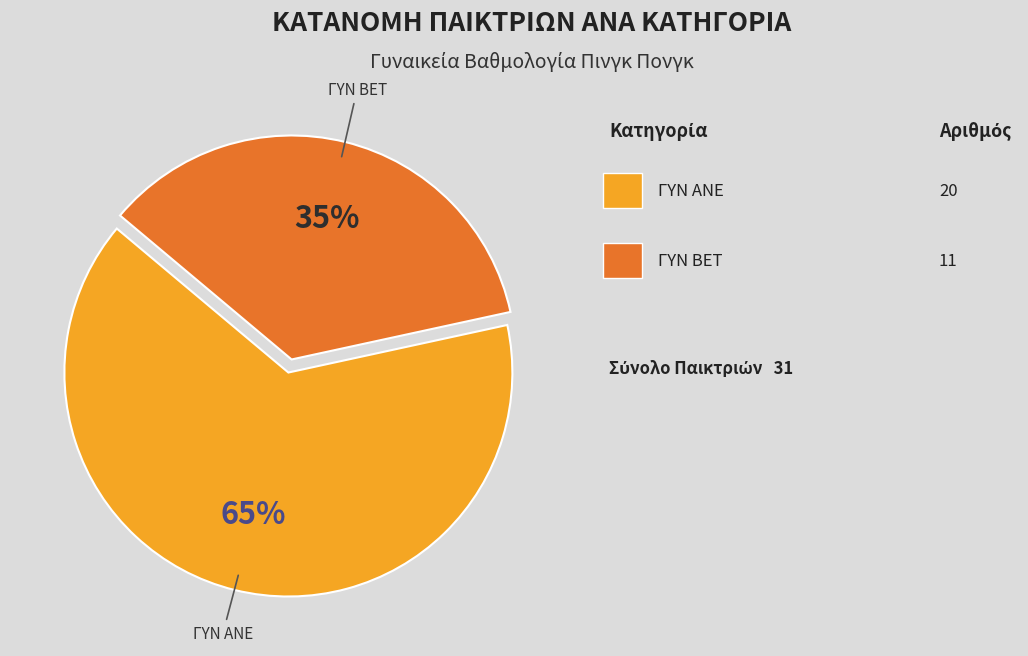

Is there a majority slice in this chart?

Yes